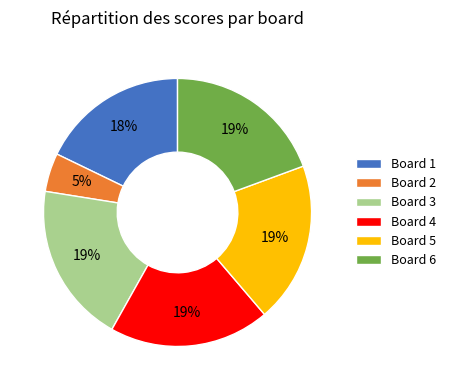

Which has a higher value, Board 1 or Board 4?

Board 4